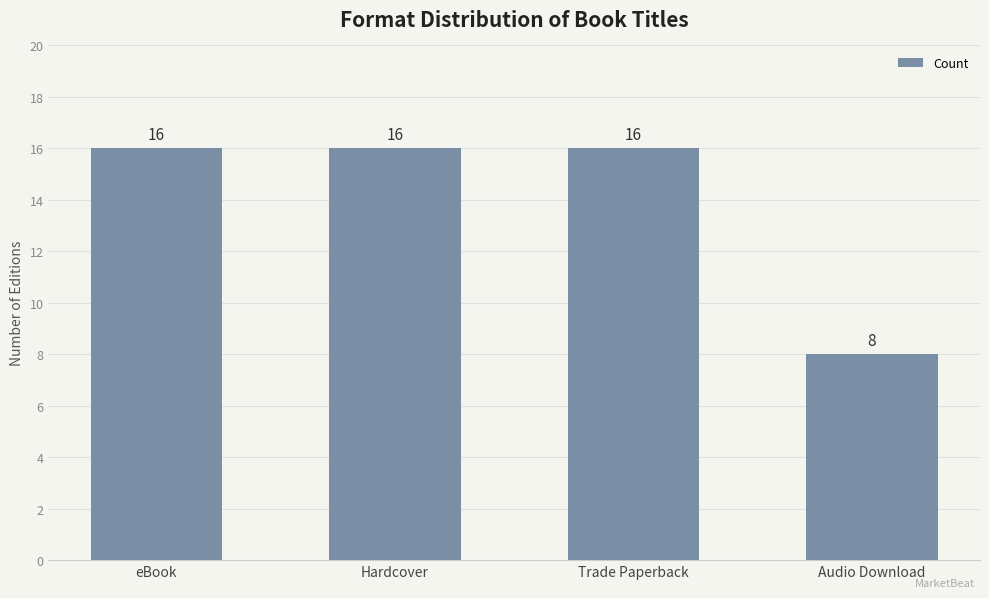

What is the maximum value shown in the chart?

16